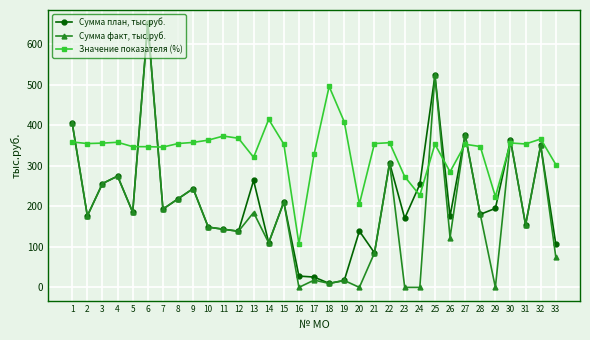

Does the chart display data point markers on the line(s)?

Yes